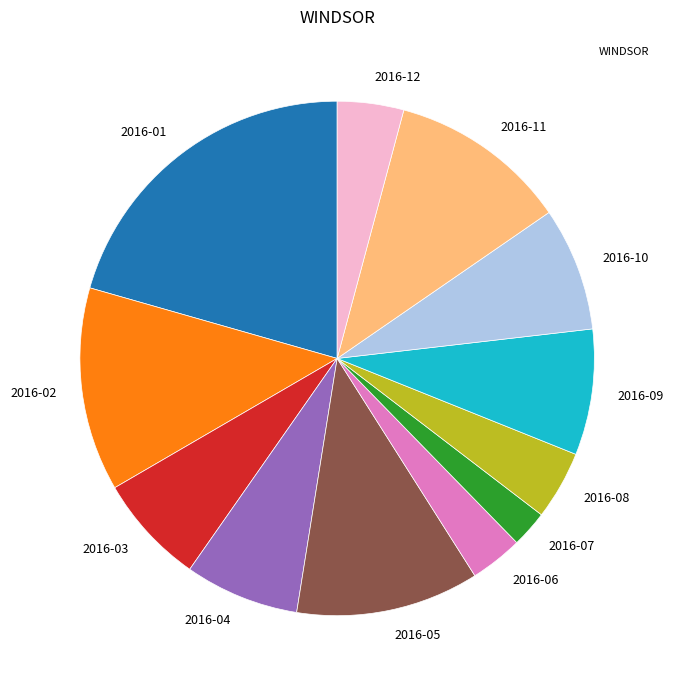

Is there any slice that represents more than half of the pie?

No